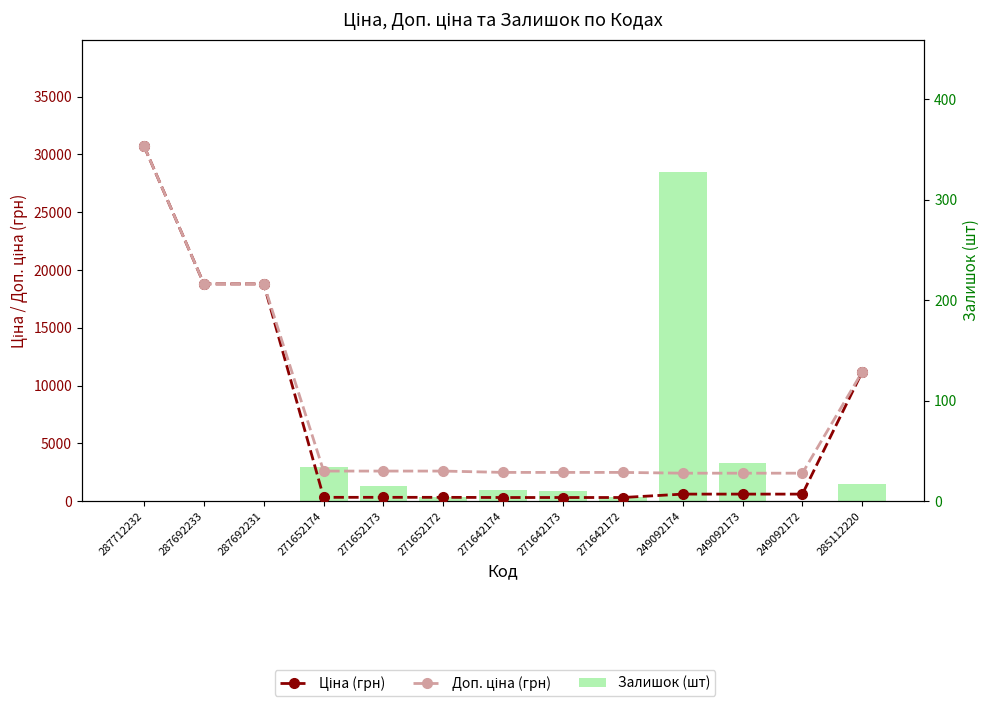

What is the total value across all series at 271642174?

2803.7